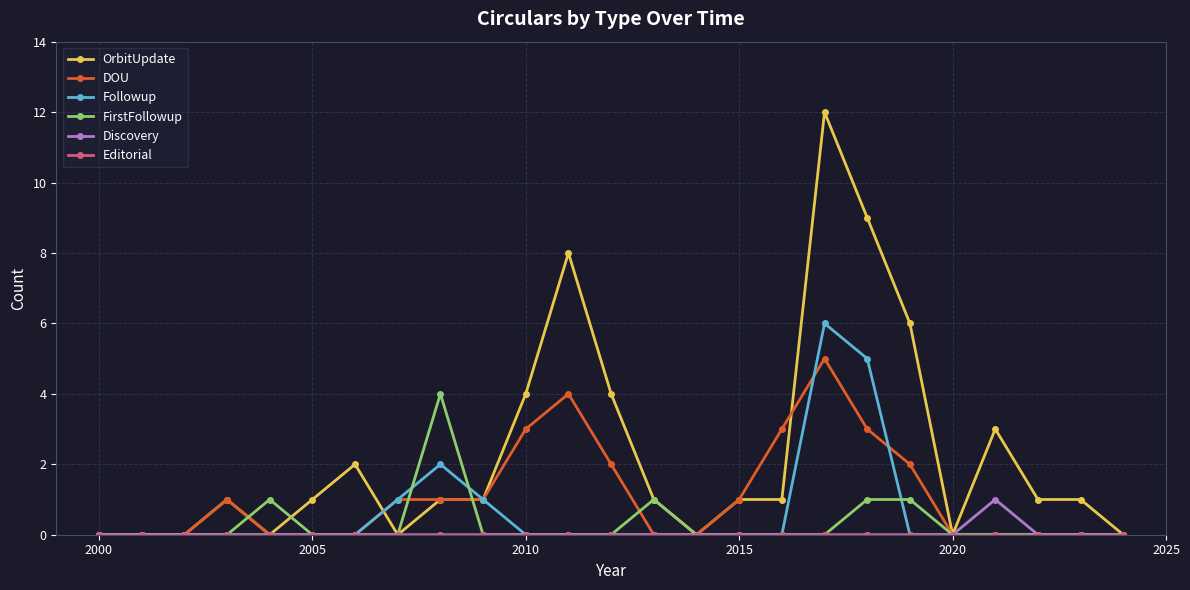

True or false: Followup has more than 1 points higher than both neighbors.

True